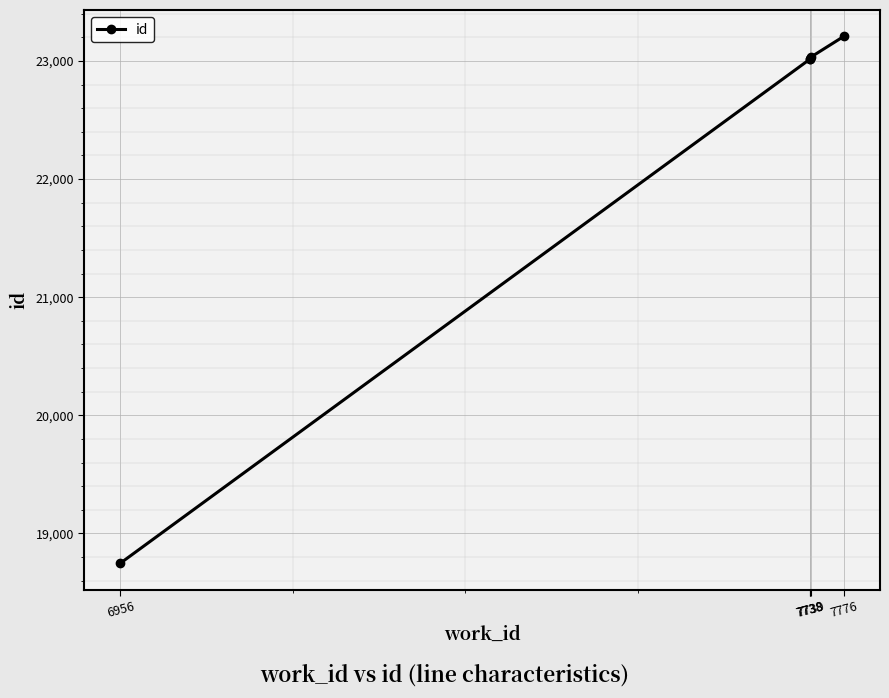

What is the change in value from 7738 to 7776?

+188